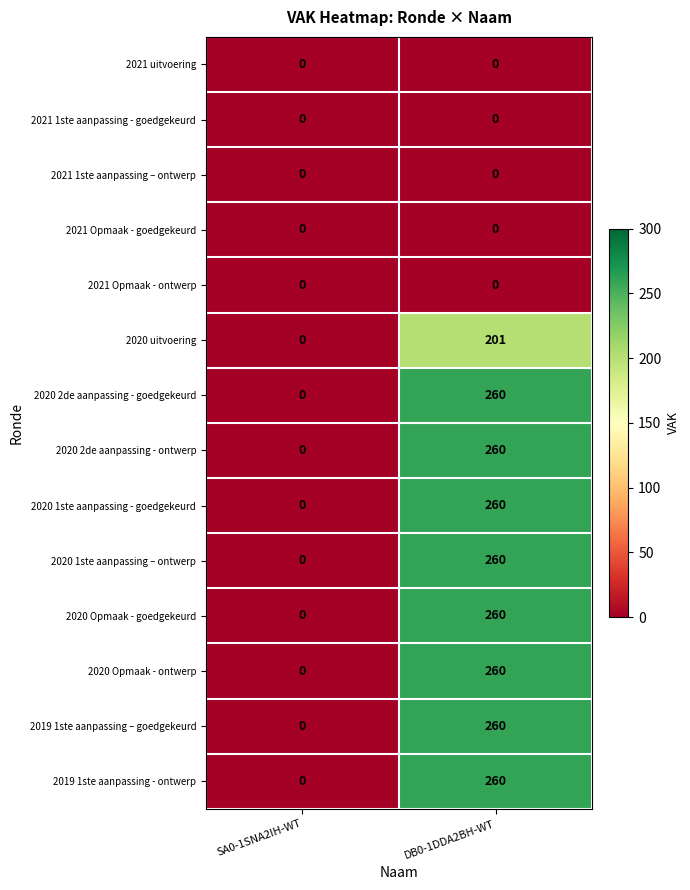

True or false: 2020 2de aanpassing - ontwerp has a value of 139 at DB0-1DDA2BH-WT.

False